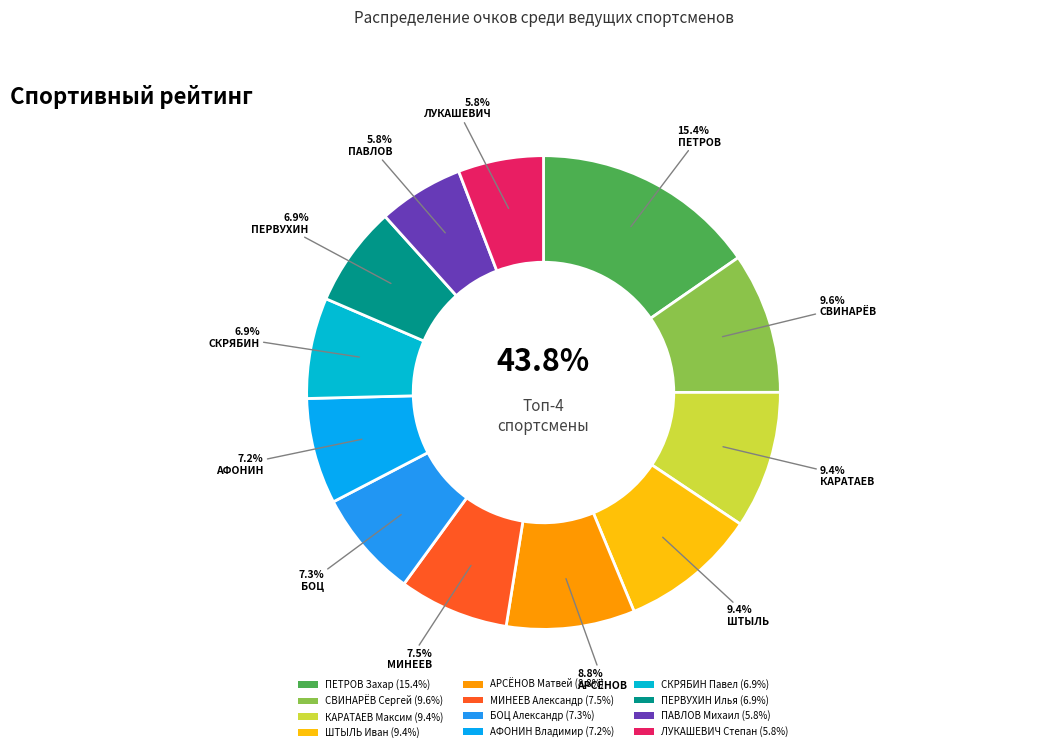

To the nearest percent, what is the average slice percentage?

8%